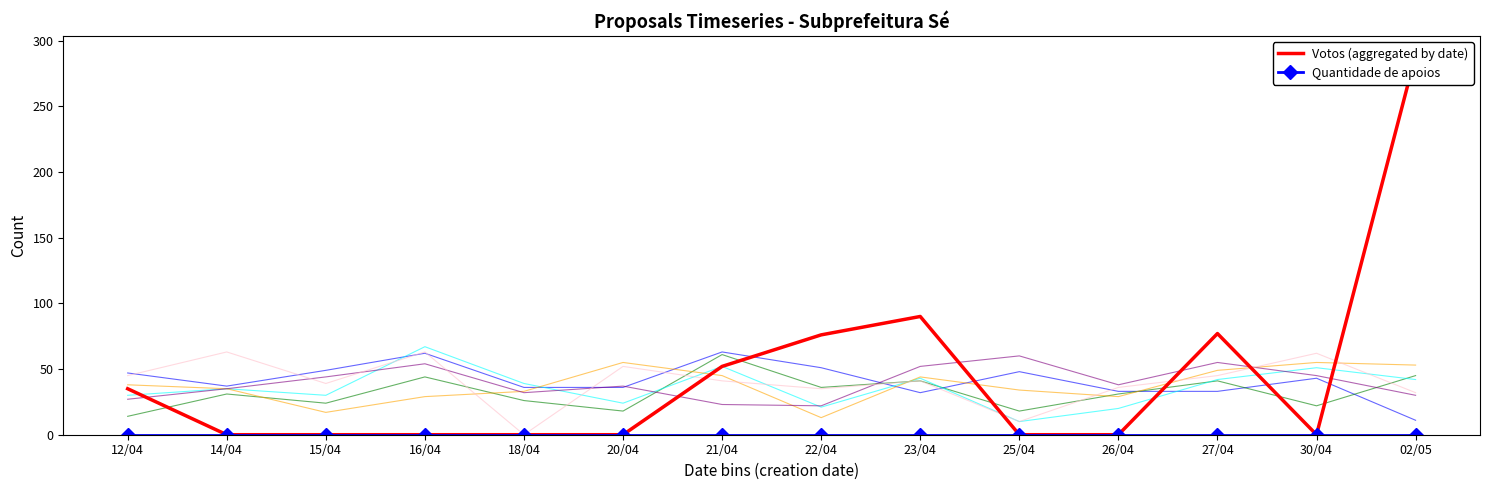

What is the maximum value shown in the chart?

289